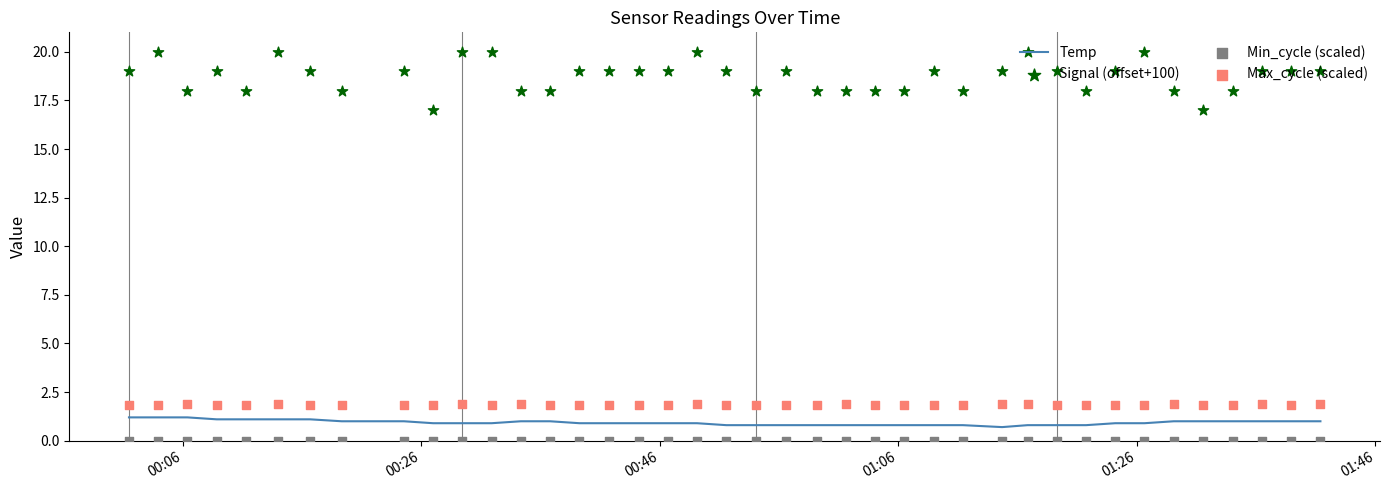

What is the highest value of the Temp series?

1.2